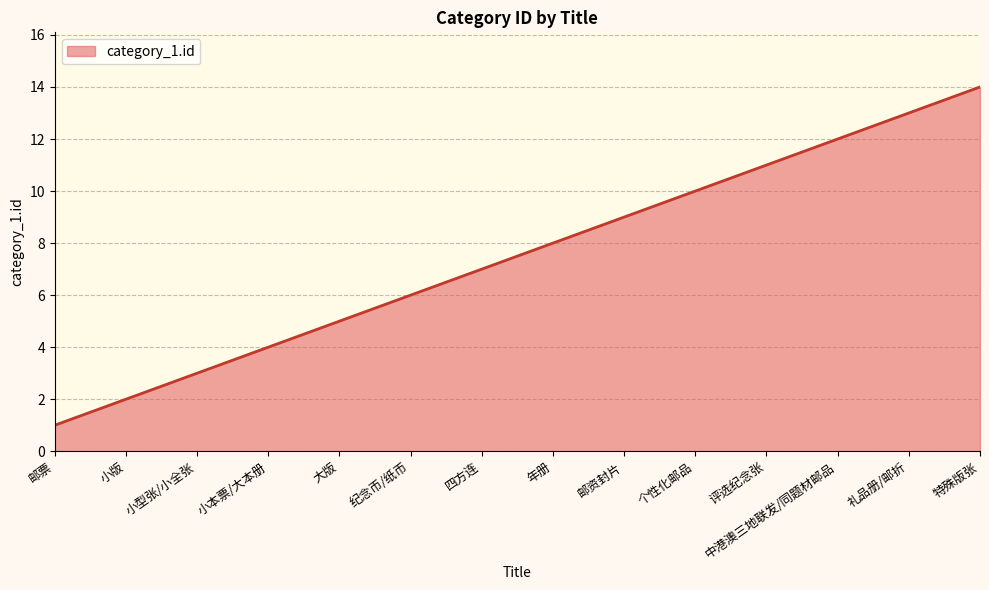

What is the minimum value shown in the chart?

1